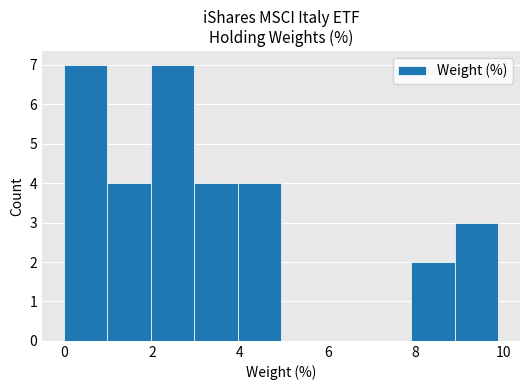

Reading left to right, list every bar in this chart as the range it spans on the x-axis followed by its height. Neither the bar edges nor the heights are printed on the chart, so give them approximately, as read against the axes.

0.0 to 1.0: 7
1.0 to 2.0: 4
2.0 to 3.0: 7
3.0 to 4.0: 4
4.0 to 5.0: 4
5.0 to 6.0: 0
6.0 to 7.0: 0
7.0 to 8.0: 0
8.0 to 8.8: 2
8.8 to 9.8: 3